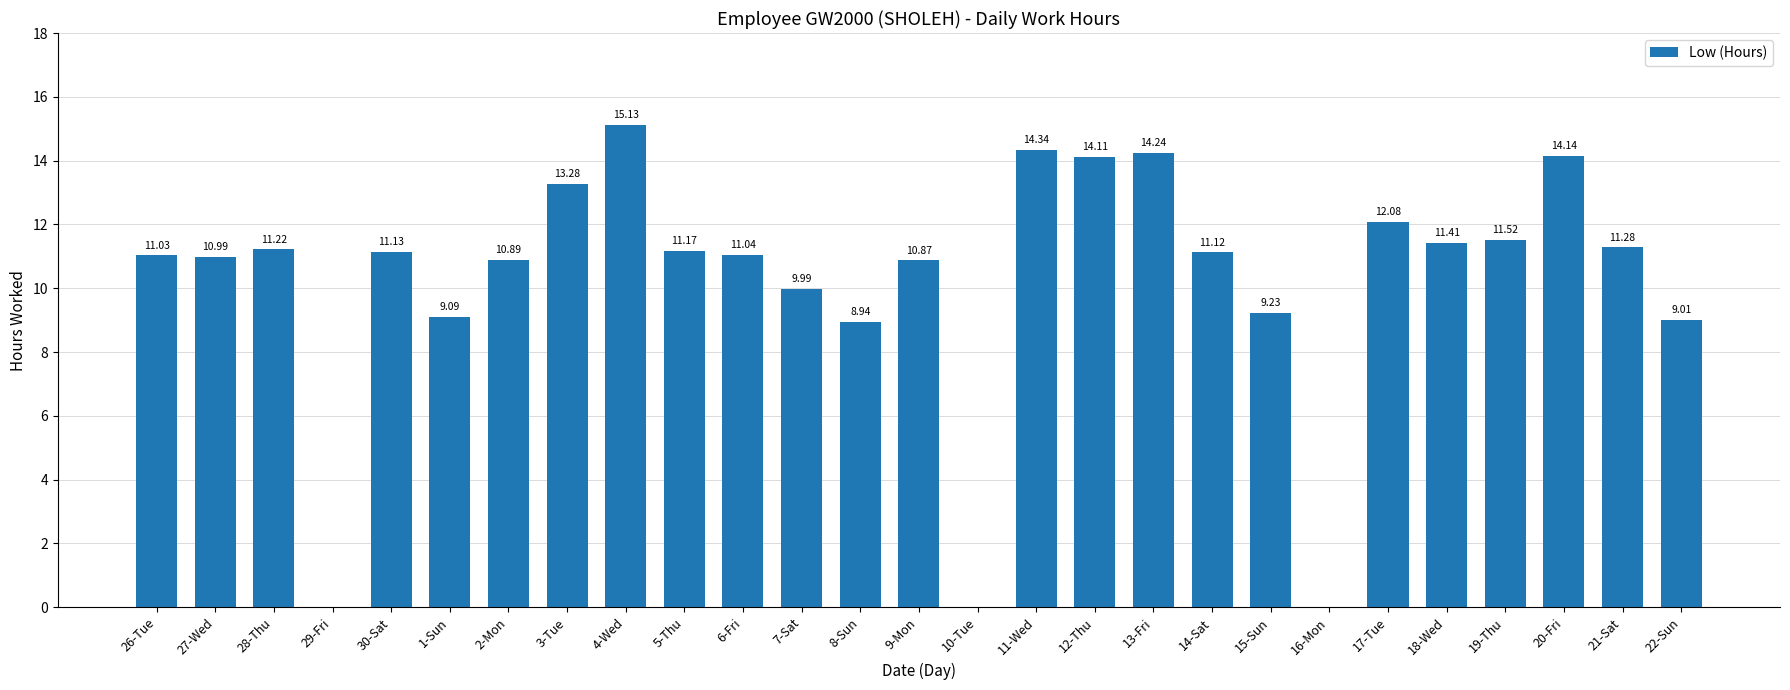

What is the sum of the values at 11-Wed and 26-Tue?

25.4